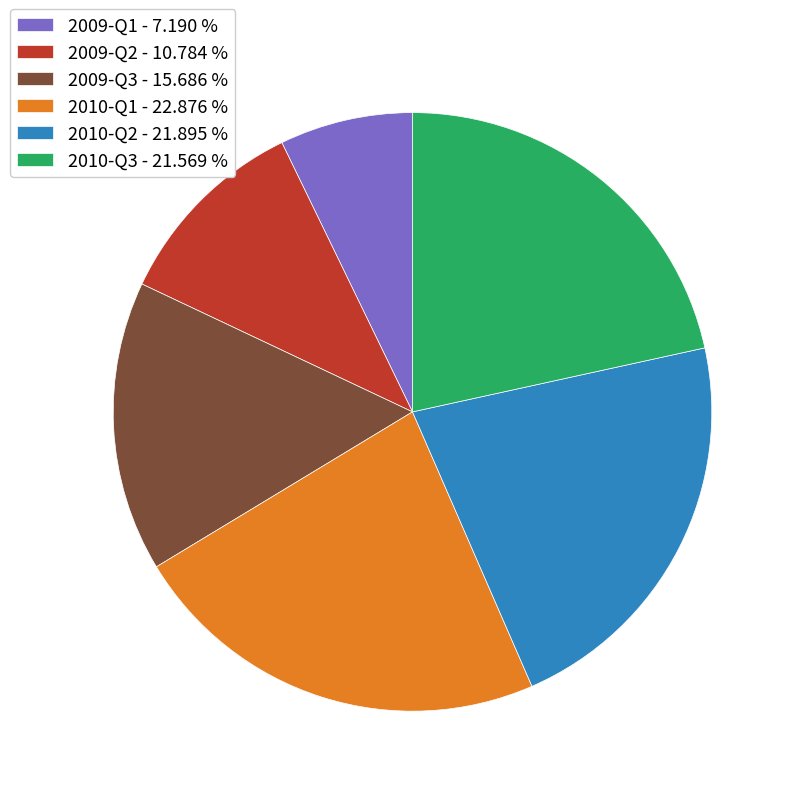

Count the number of slices in the pie.

6